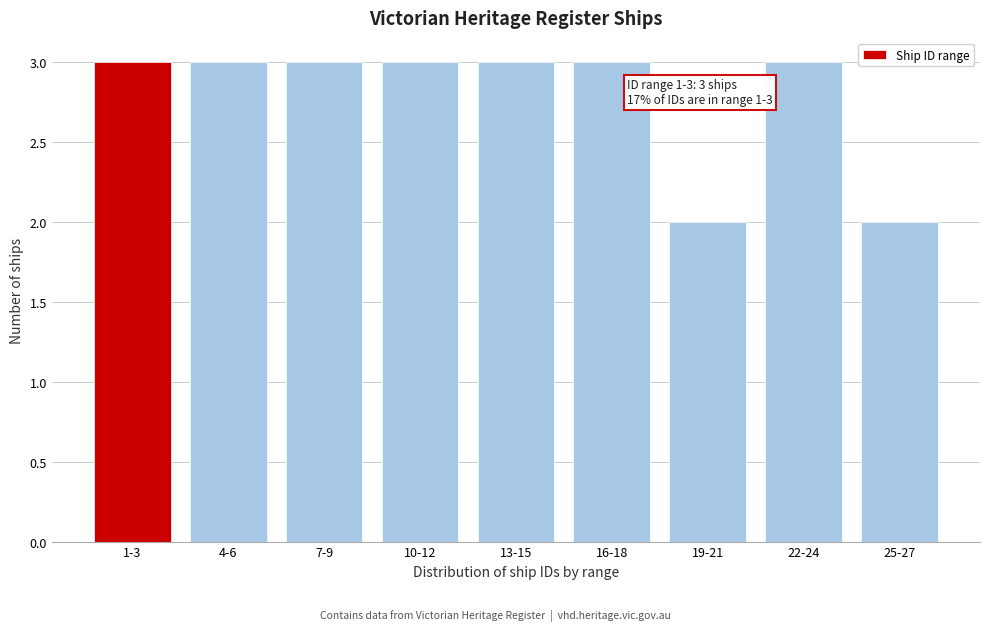

Reading left to right, what are all the values shown in this chart?

1-3=3	4-6=3	7-9=3	10-12=3	13-15=3	16-18=3	19-21=2	22-24=3	25-27=2